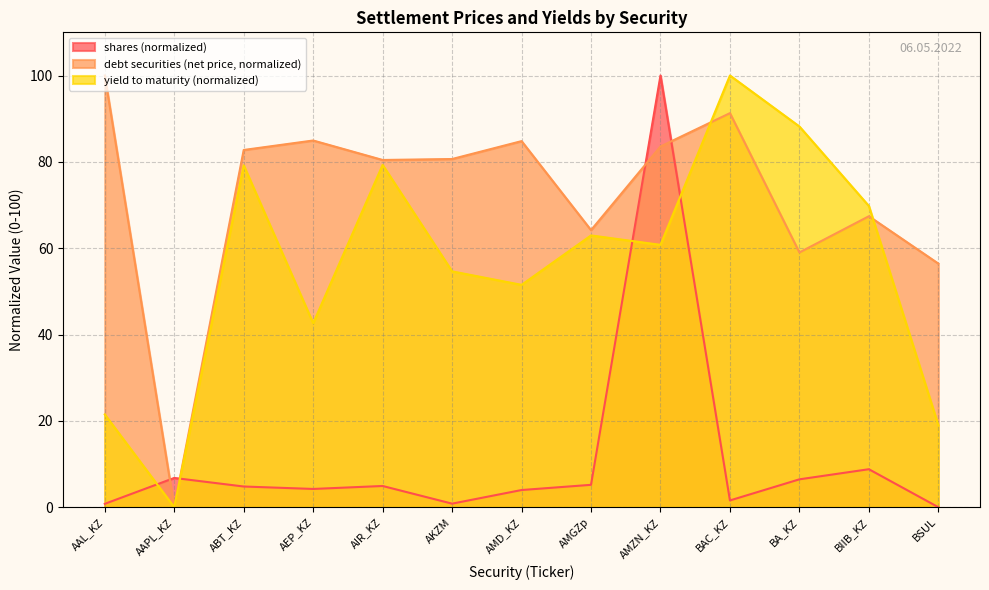

What is the highest value of the yield to maturity series?

100.0